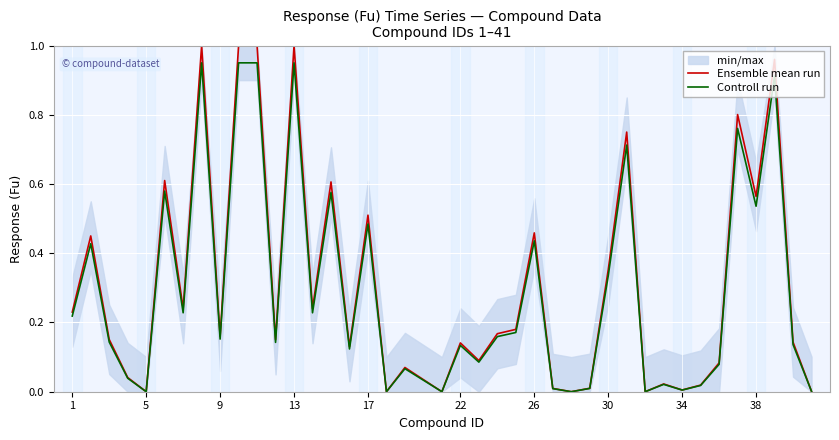

The Ensemble mean run series shows 0.4 at 13. True or false?

False